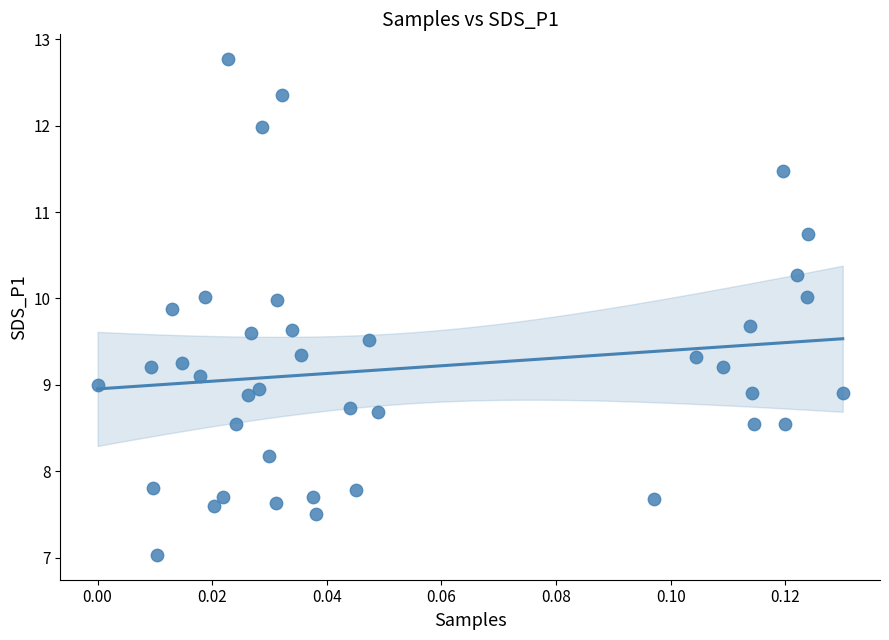

What is the range of Y values (max minus min)?

5.7